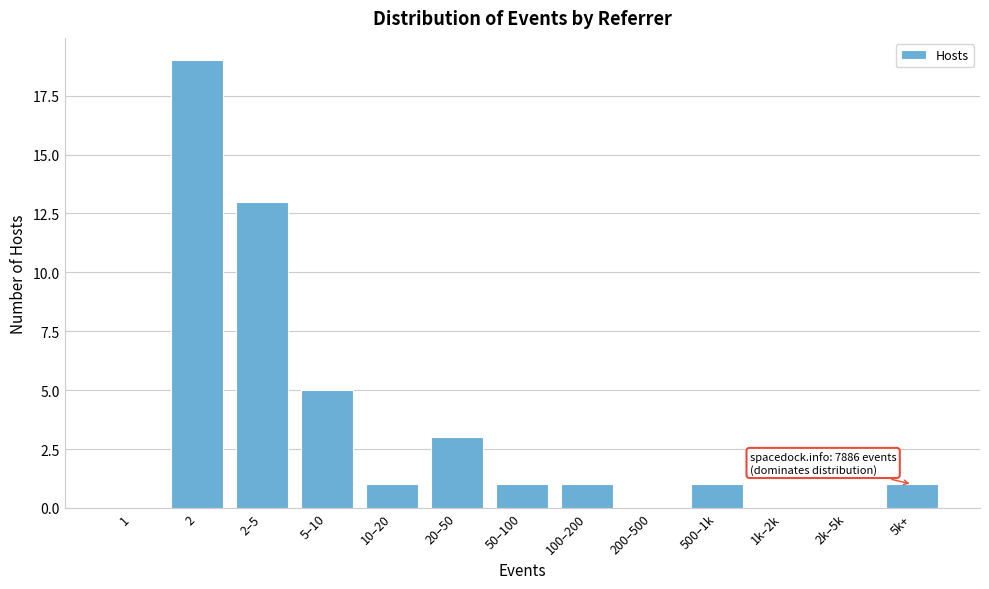

Reading left to right, what are all the values shown in this chart?

1=0	2=19	2–5=13	5–10=5	10–20=1	20–50=3	50–100=1	100–200=1	200–500=0	500–1k=1	1k–2k=0	2k–5k=0	5k+=1